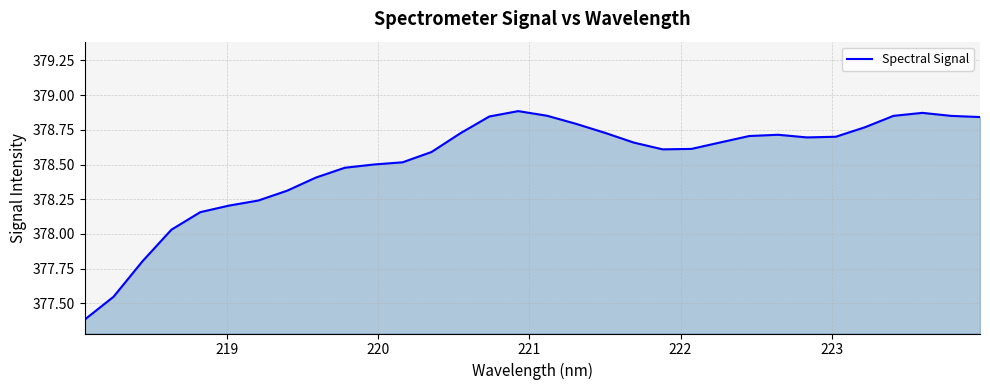

What is the difference between the maximum and minimum values?

1.5